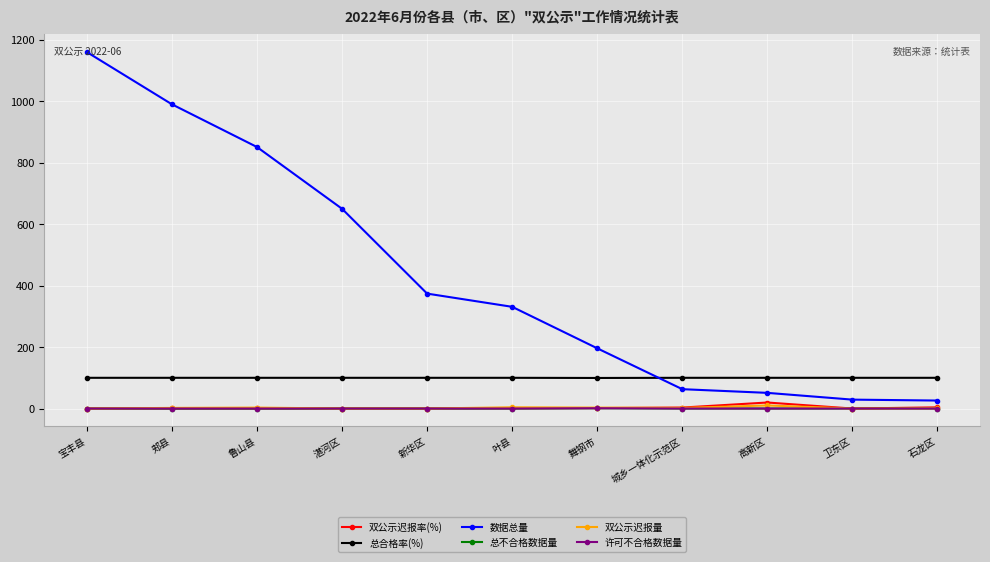

What is the spread (max minus min) of values at 鲁山县?

851.0